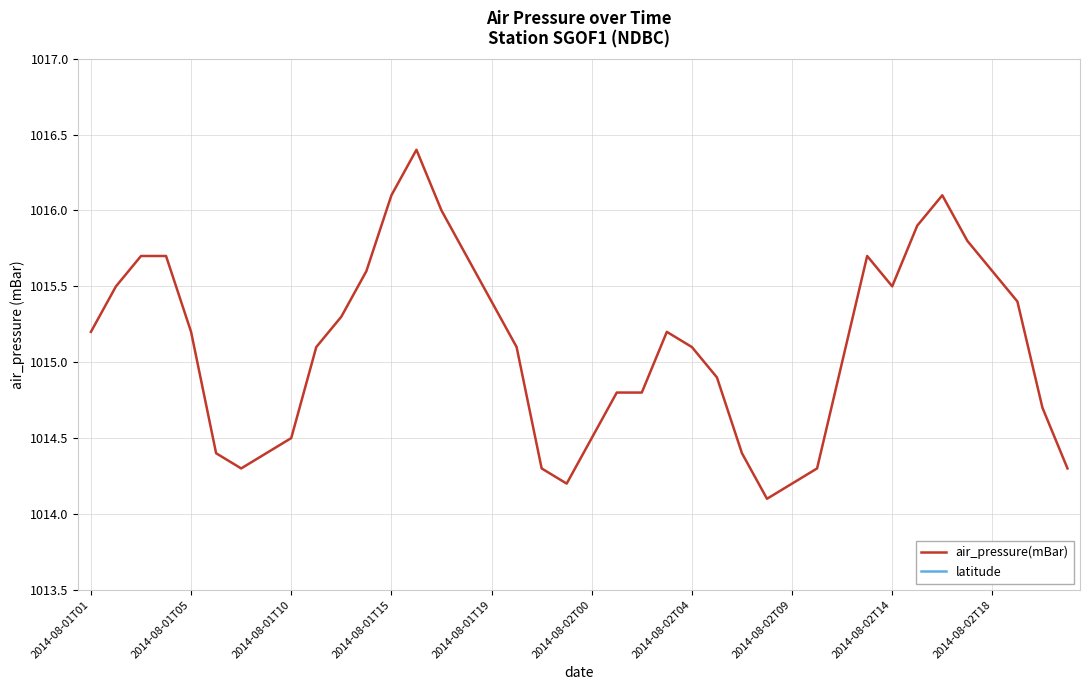

Where is air_pressure(mBar) nearest to the value 1015?

30